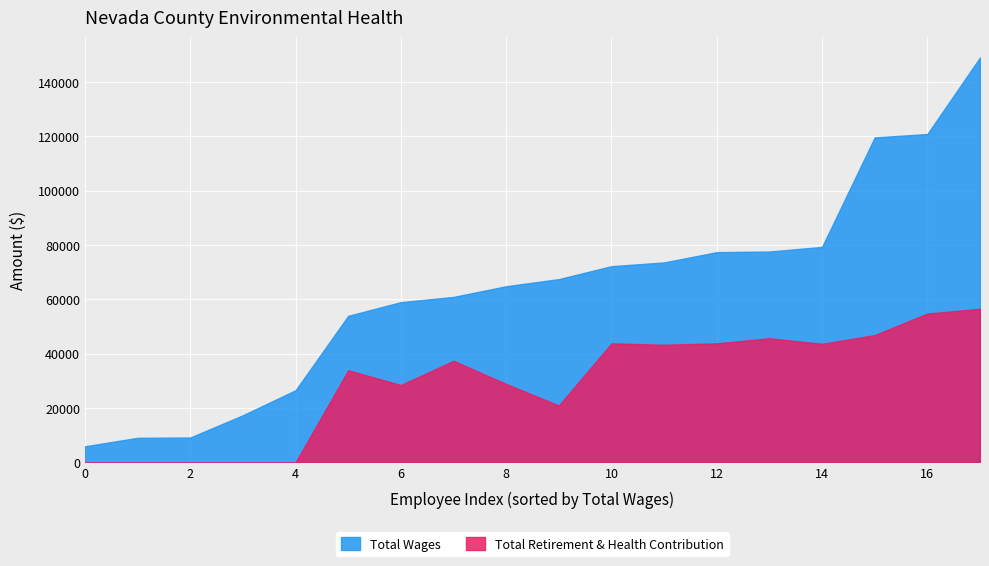

Which series has the largest range (max minus min)?

Total Wages